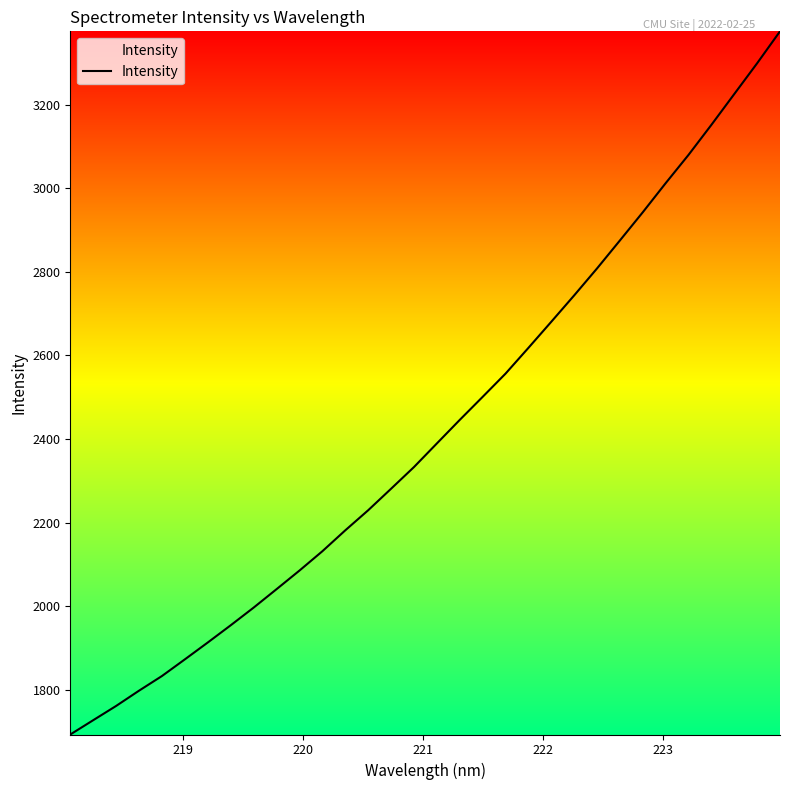

True or false: there are more than 2 points higher than both neighbors.

False